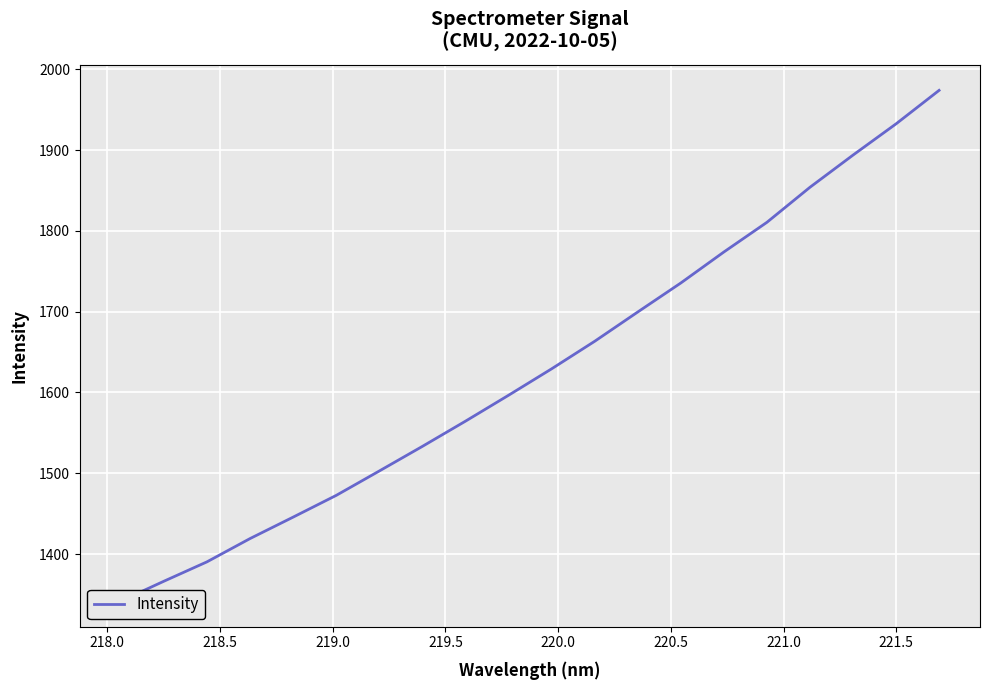

How many categories are shown in the chart?

20